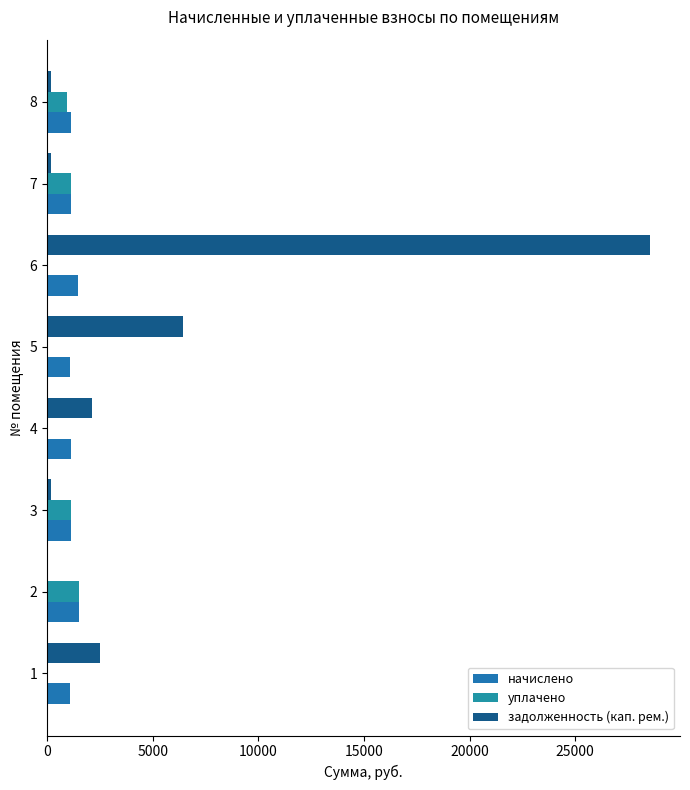

How many distinct data groups are displayed?

3